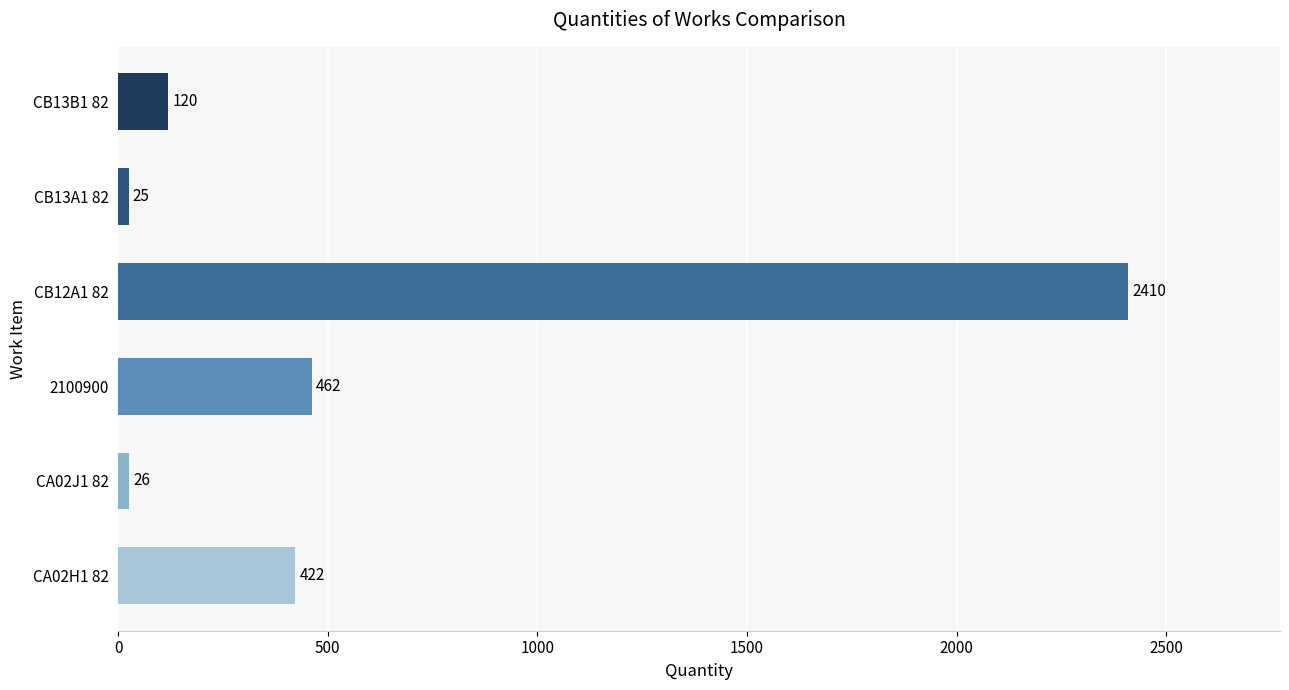

Which label corresponds to the largest value in the chart?

CB12A1 82